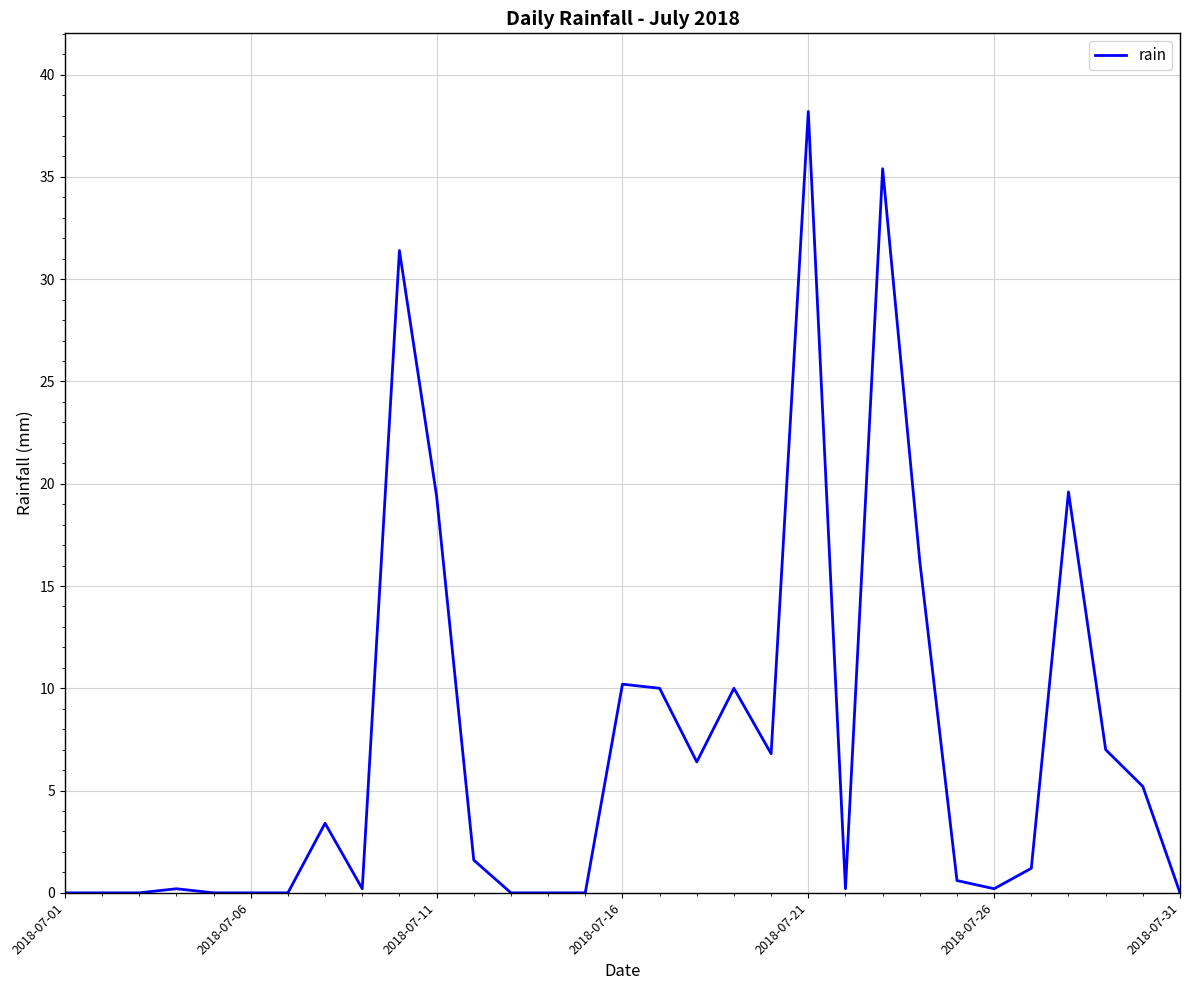

What is the difference between the maximum and minimum values?

38.2